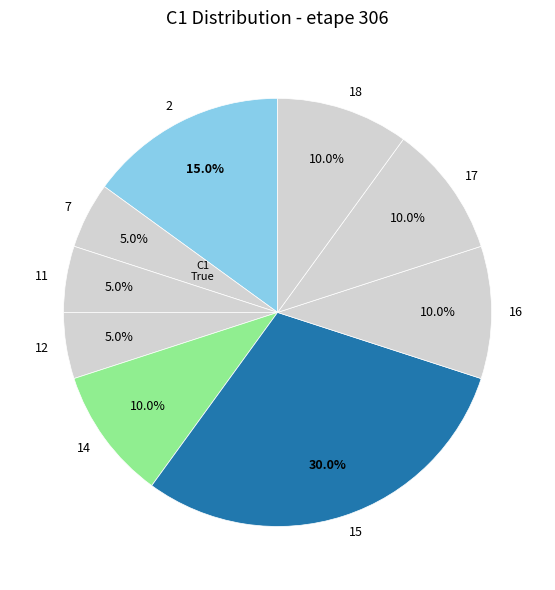

Does any single category account for the majority?

No